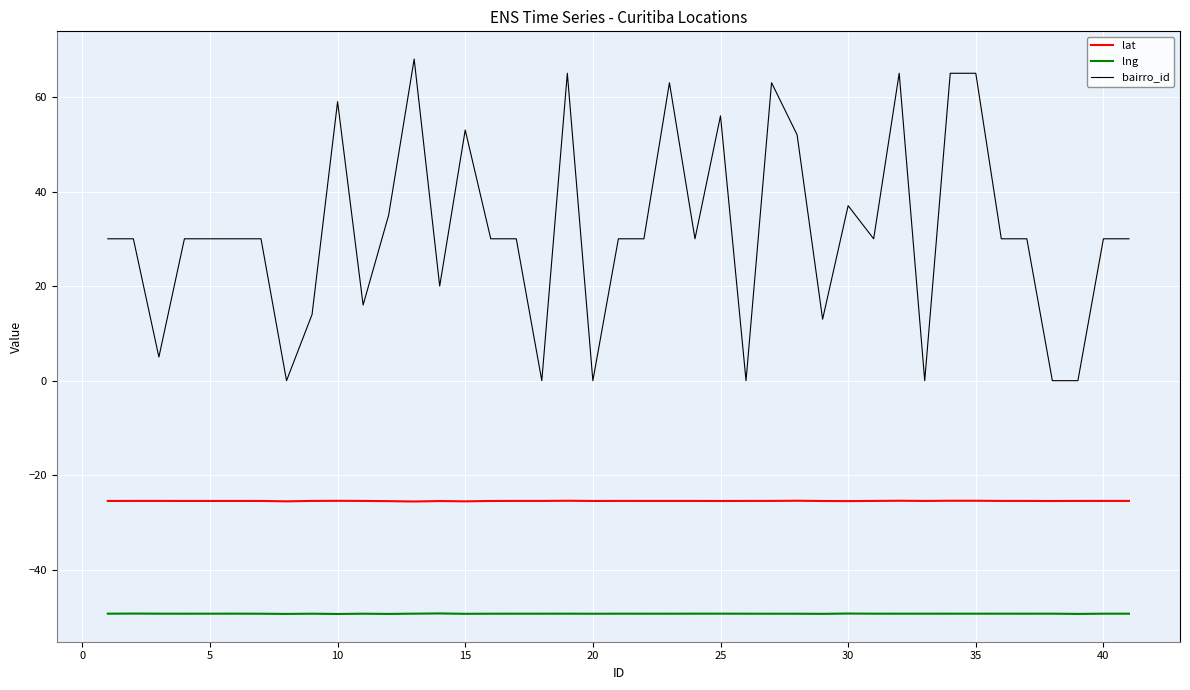

Which series has the largest total across all categories?

bairro_id